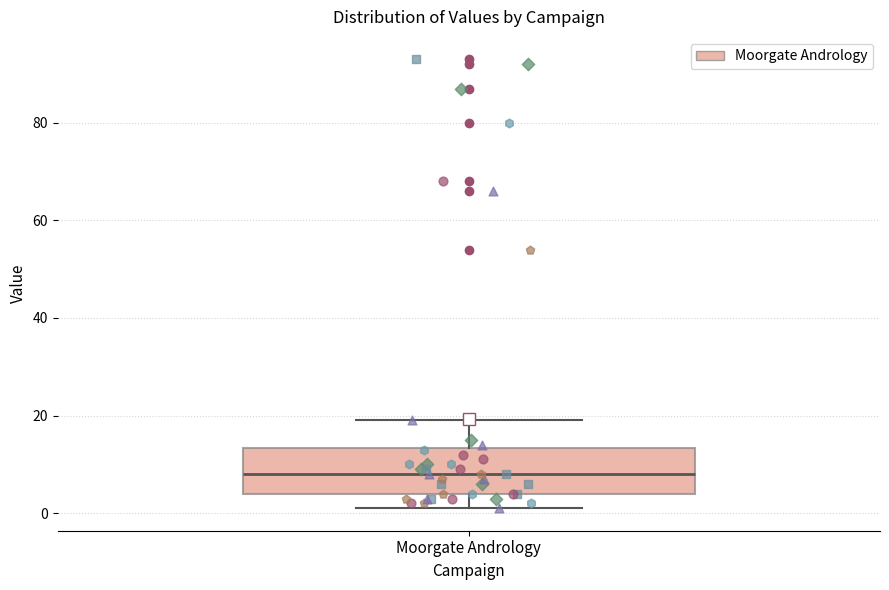

Read this box plot against the y-axis: the position of the median line, the range covered by the box, and the ends of both whiskers. The values are not printed on the chart, so give them approximately, as read against the axis.

median 8, box 4 to 14, whiskers 2 to 20